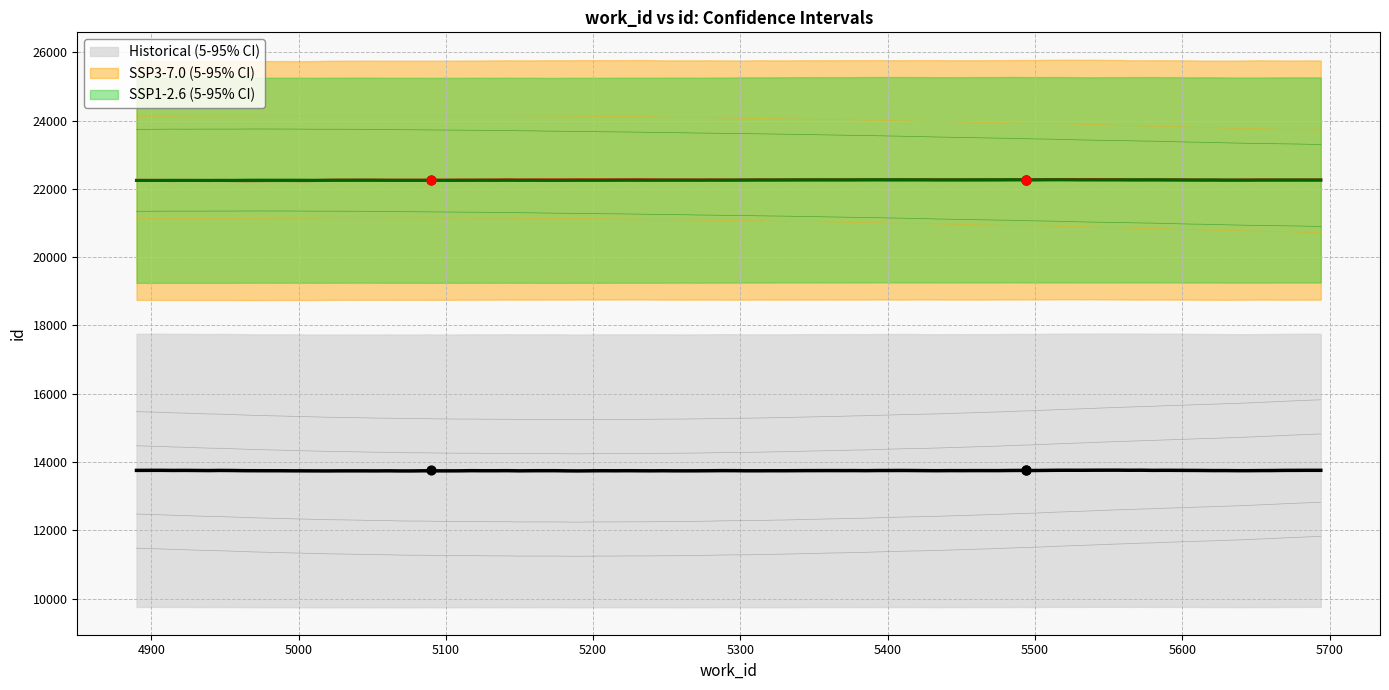

At how many categories does at least one series exceed 21922?

3